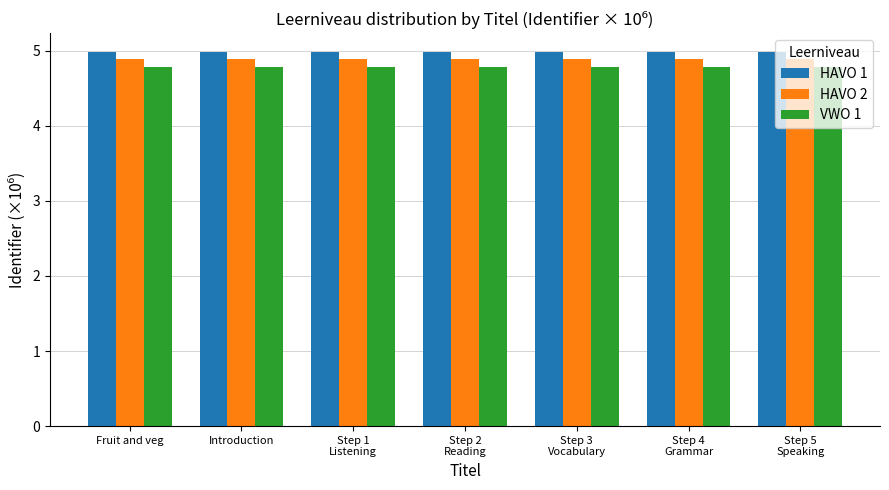

What is the label of the 4th bar from the left?

Step 2
Reading